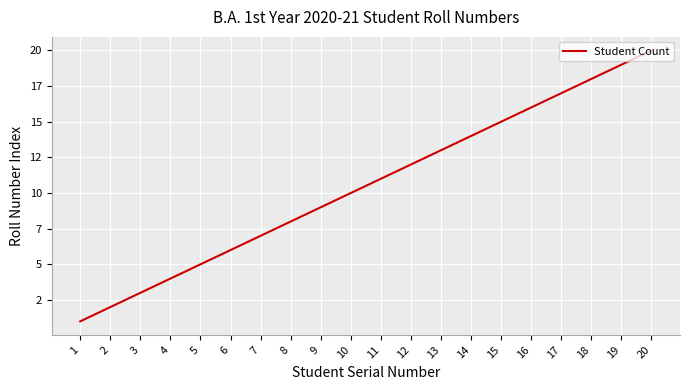

List the labels in order of value, largest first.

20, 19, 18, 17, 16, 15, 14, 13, 12, 11, 10, 9, 8, 7, 6, 5, 4, 3, 2, 1